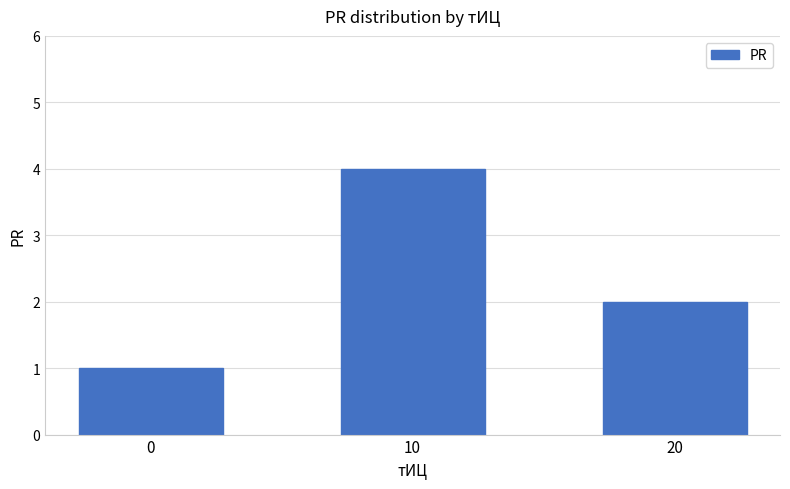

List the labels in order of value, smallest first.

0, 20, 10